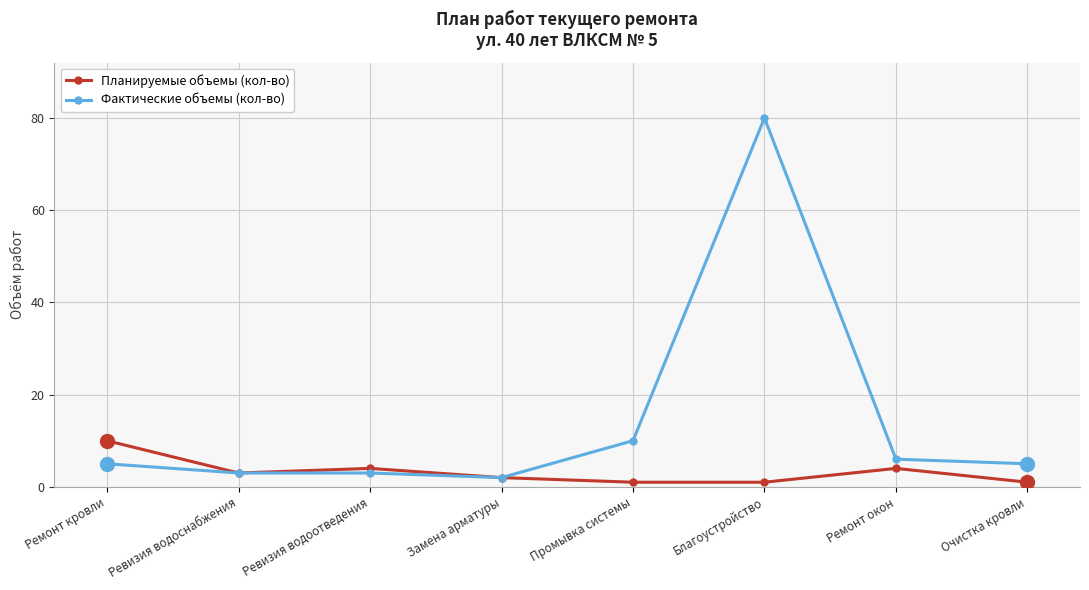

Is it true that Планируемые объемы (кол-во) equals 1 at Благоустройство?

True